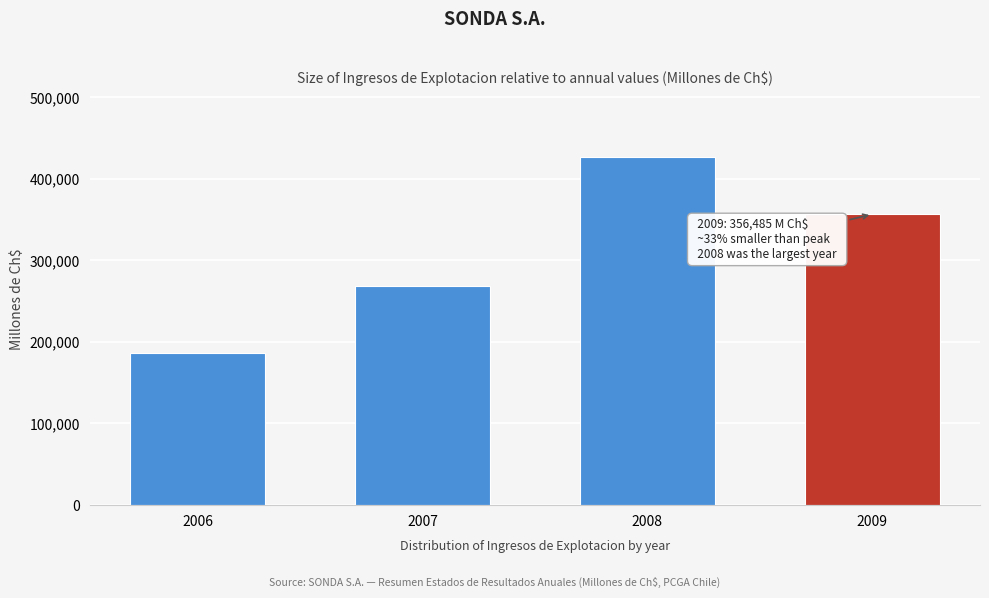

Reading left to right, what are all the values shown in this chart?

2006=186761.2	2007=268093.3	2008=427271.2	2009=356484.7